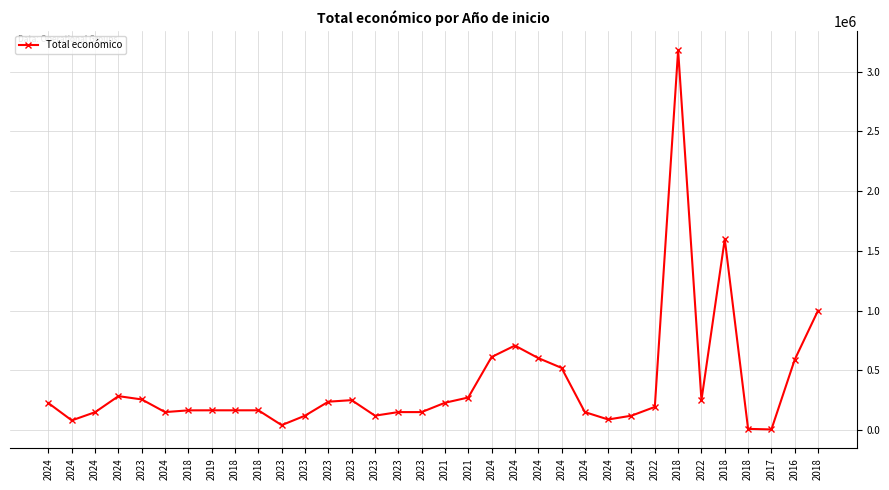

What is the average value?

382140